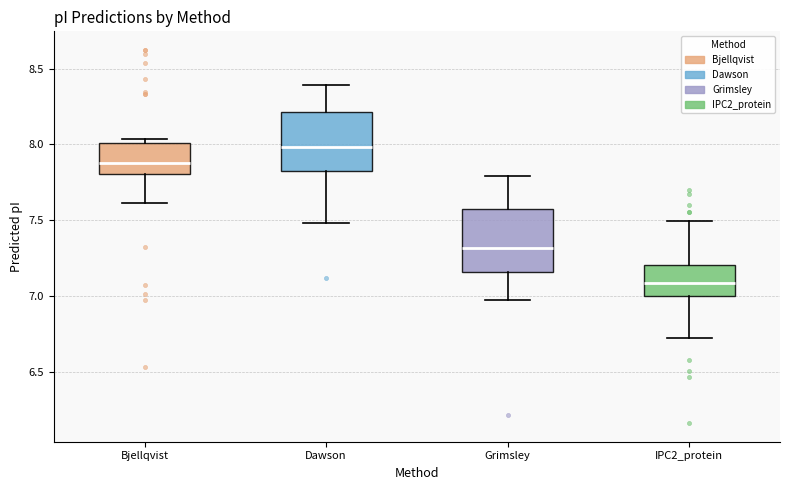

Reading left to right, transcribe this box plot: for each box, give where its median line is, the range the box spans, and where its two whiskers end, as read against the y-axis. The values are not printed on the chart, so give them approximately, as read against the axis.

Bjellqvist: median 7.90, box 7.80 to 8.00, whiskers 7.60 to 8.05
Dawson: median 8.00, box 7.85 to 8.20, whiskers 7.50 to 8.40
Grimsley: median 7.30, box 7.15 to 7.55, whiskers 6.95 to 7.80
IPC2_protein: median 7.10, box 7.00 to 7.20, whiskers 6.70 to 7.50